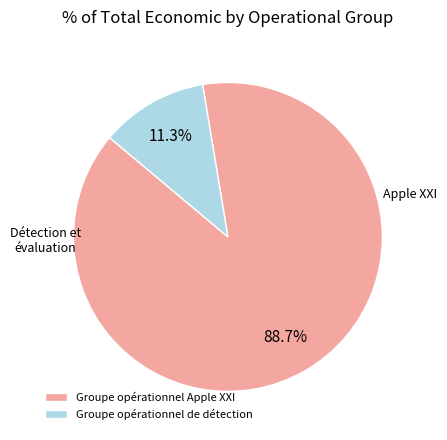

Which category has the smallest portion of the pie?

Groupe opérationnel de détection